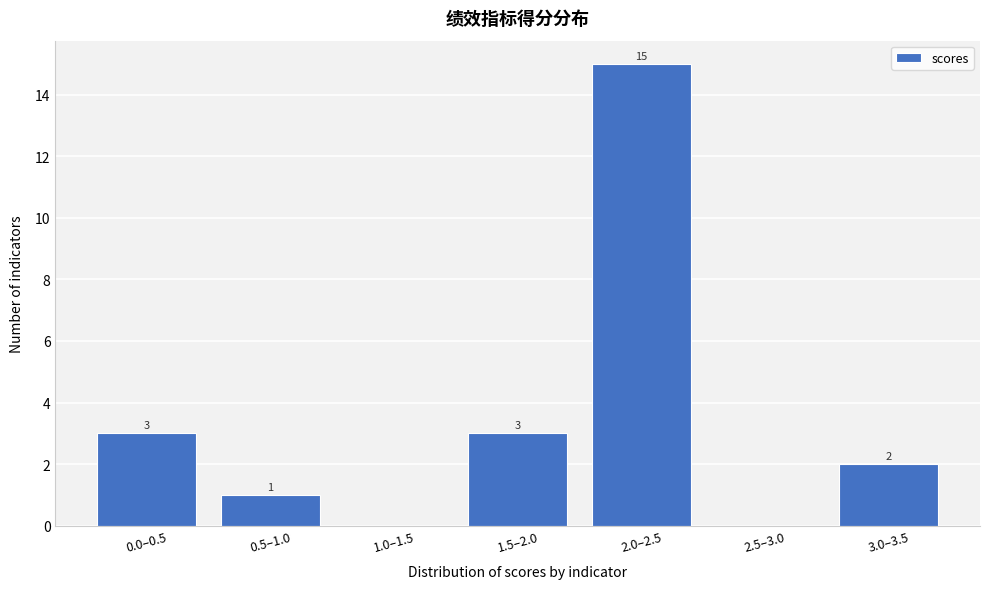

Reading left to right, list all the values displayed in this chart.

0.0–0.5=3	0.5–1.0=1	1.0–1.5=0	1.5–2.0=3	2.0–2.5=15	2.5–3.0=0	3.0–3.5=2